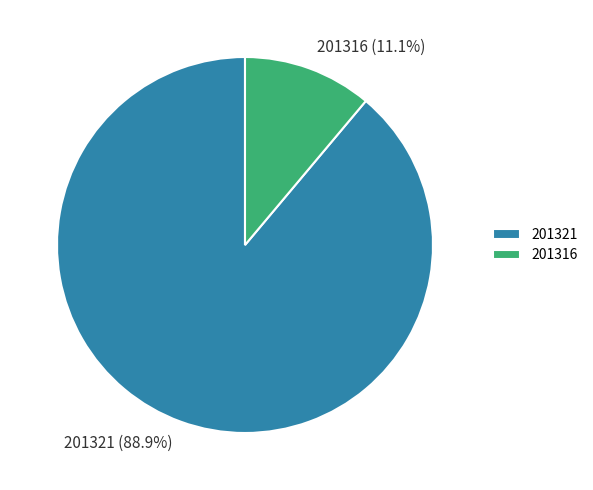

True or false: 201316 accounts for 18% of the total.

False